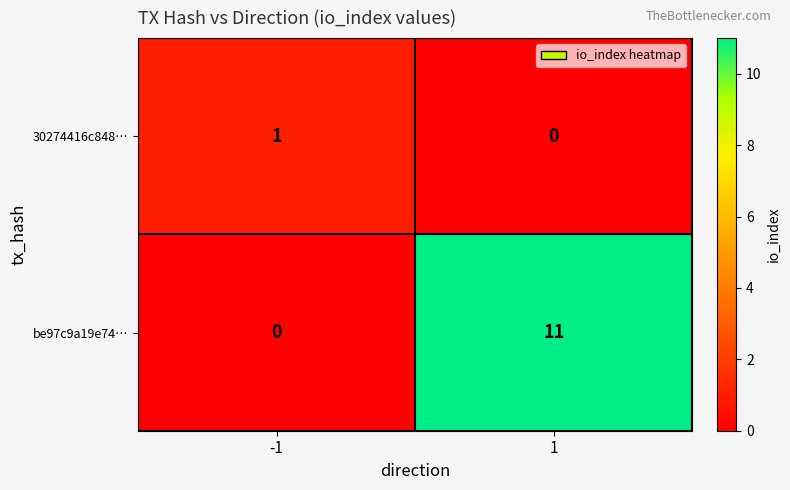

What is the difference between the maximum and minimum values in the be97c9a19e74… series?

11